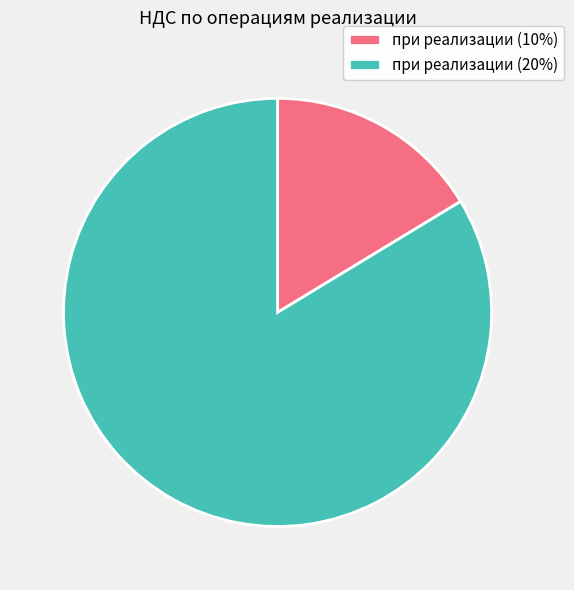

What is the smallest slice in the pie chart?

при реализации (10%)